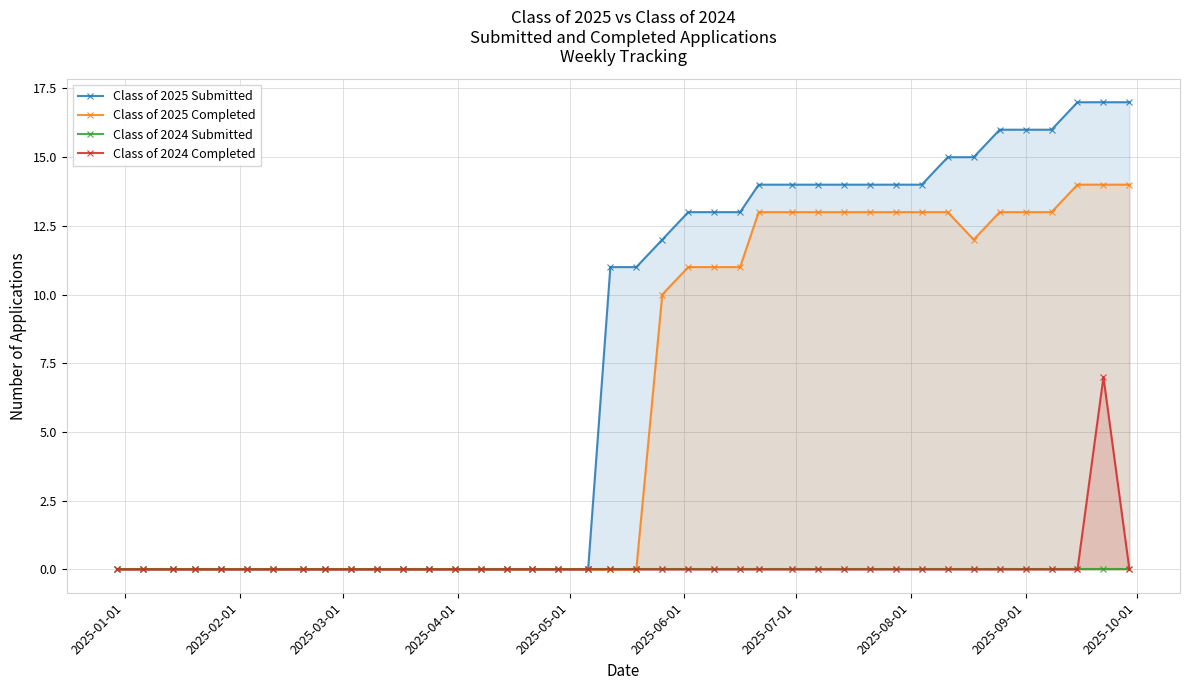

What is the value of the Class of 2025 Completed point at the 40th from the left?

14